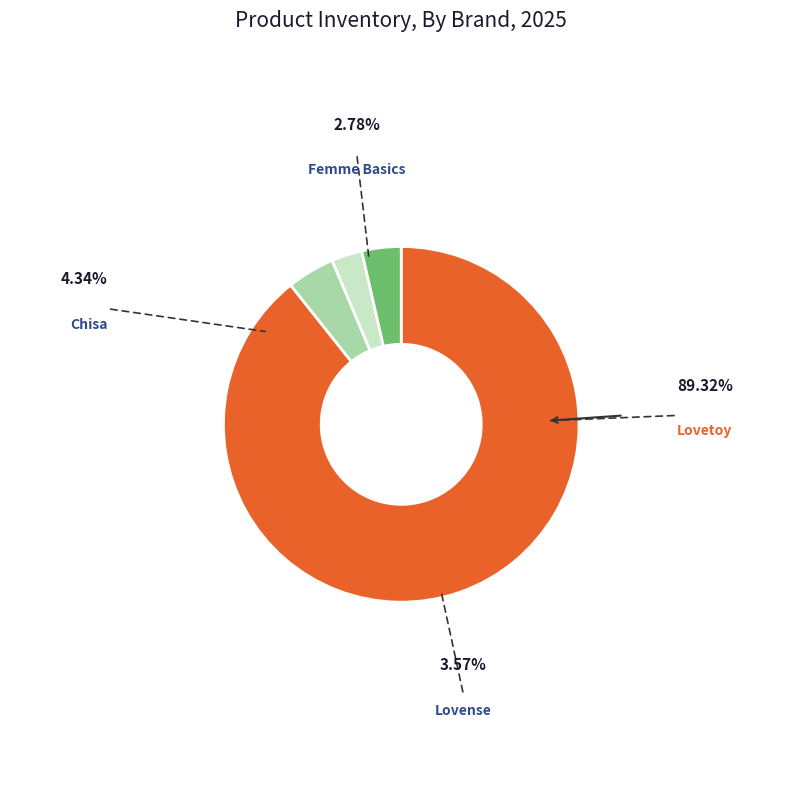

How many segments does this pie chart have?

4